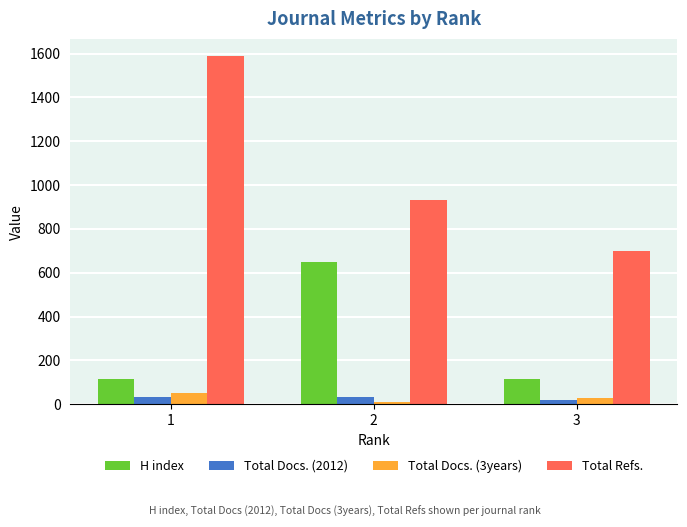

What is the difference between the maximum and second lowest values in the Total Docs. (3years) series?

23